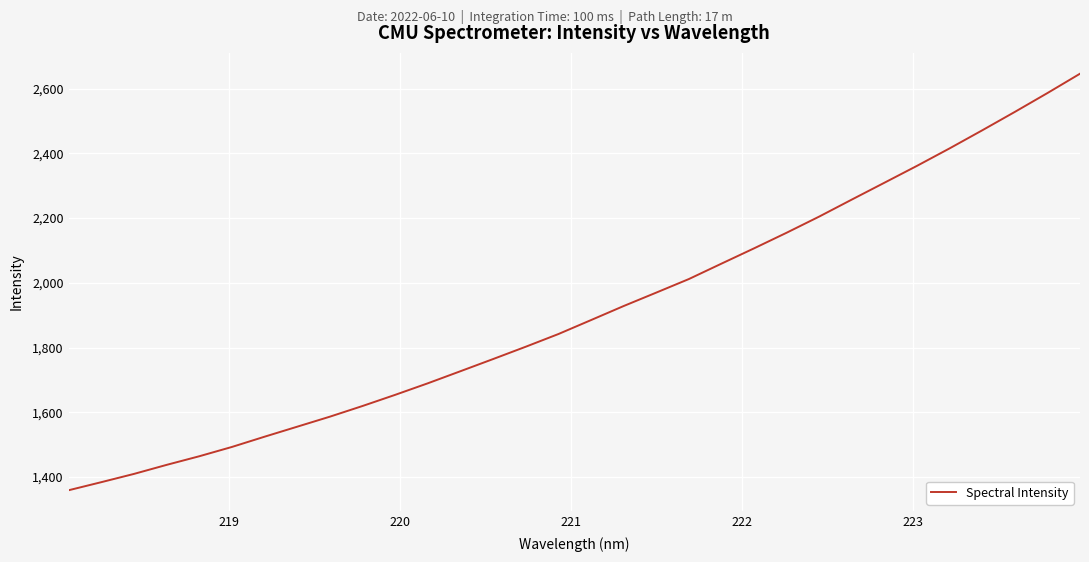

Reading left to right, extract all data points from this chart.

1359.1	1384.1	1409.6	1437.5	1464.2	1492.9	1524.6	1555.5	1586.5	1619.5	1653.9	1689.6	1726.9	1764.5	1802.5	1841.7	1884.8	1928.2	1969.7	2011.6	2059.2	2106.5	2154.8	2204.8	2257.3	2309.3	2361.5	2415.5	2471.2	2528.1	2586.3	2646.1